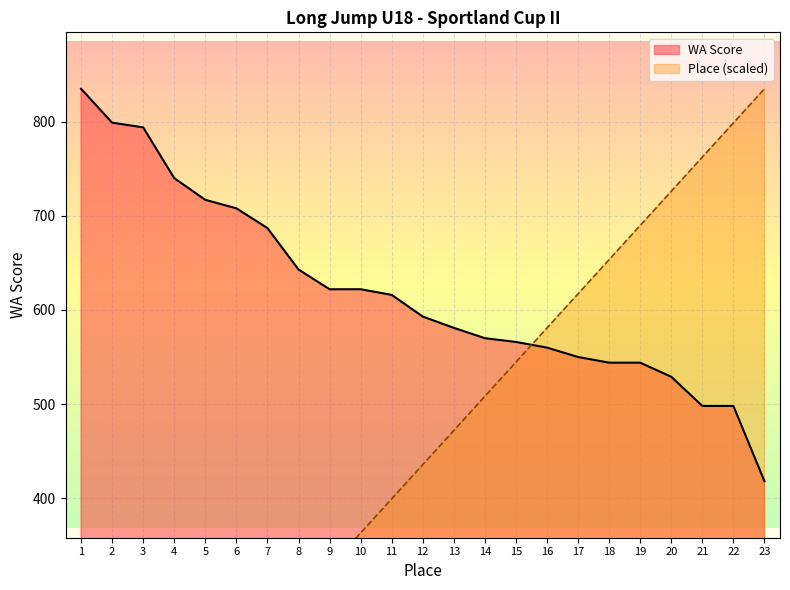

True or false: Place has a value of 181.5 at 5.

True